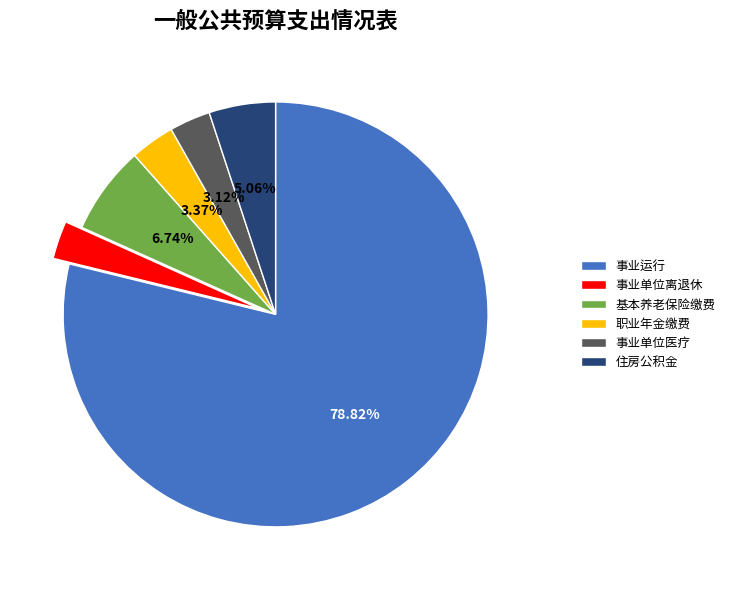

What is the largest slice in the pie chart?

事业运行